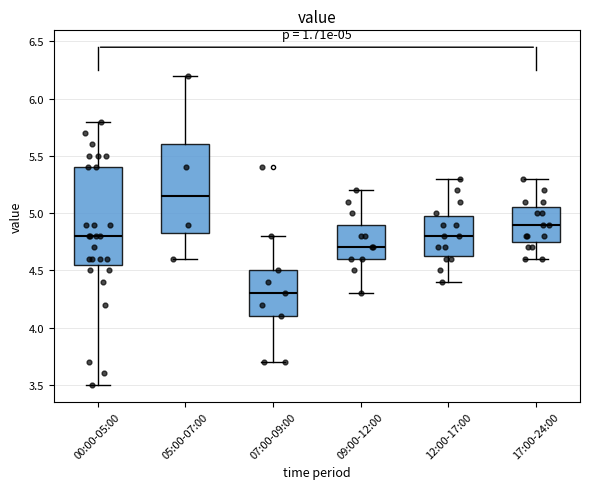

Which box has the lowest median line?

07:00-09:00